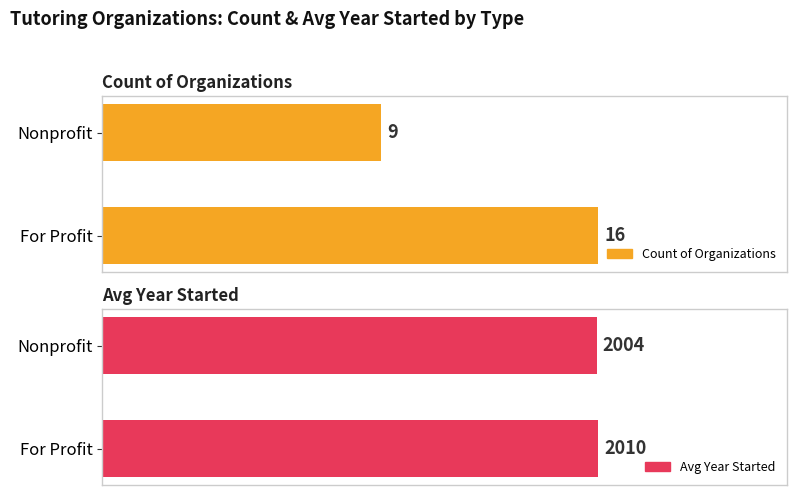

How many bars are there in total?

4